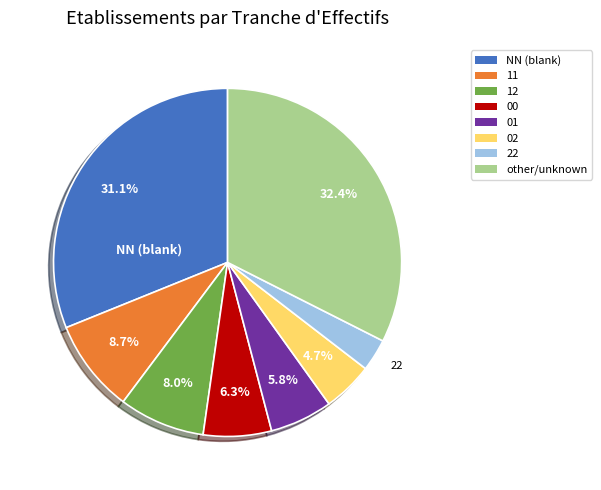

How many segments does this pie chart have?

8